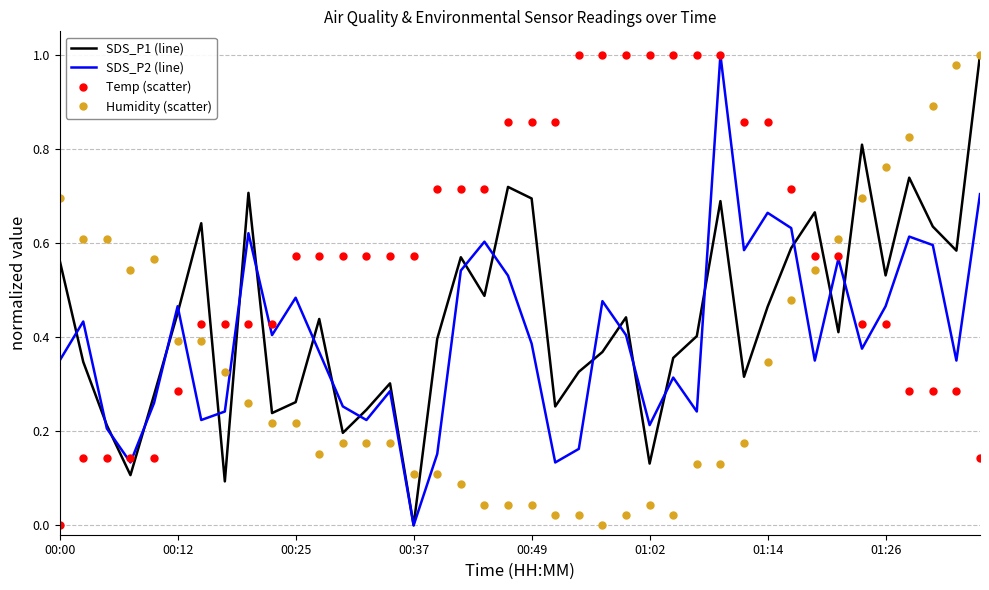

True or false: Temp (scatter) and SDS_P1 (line) cross at least once.

True